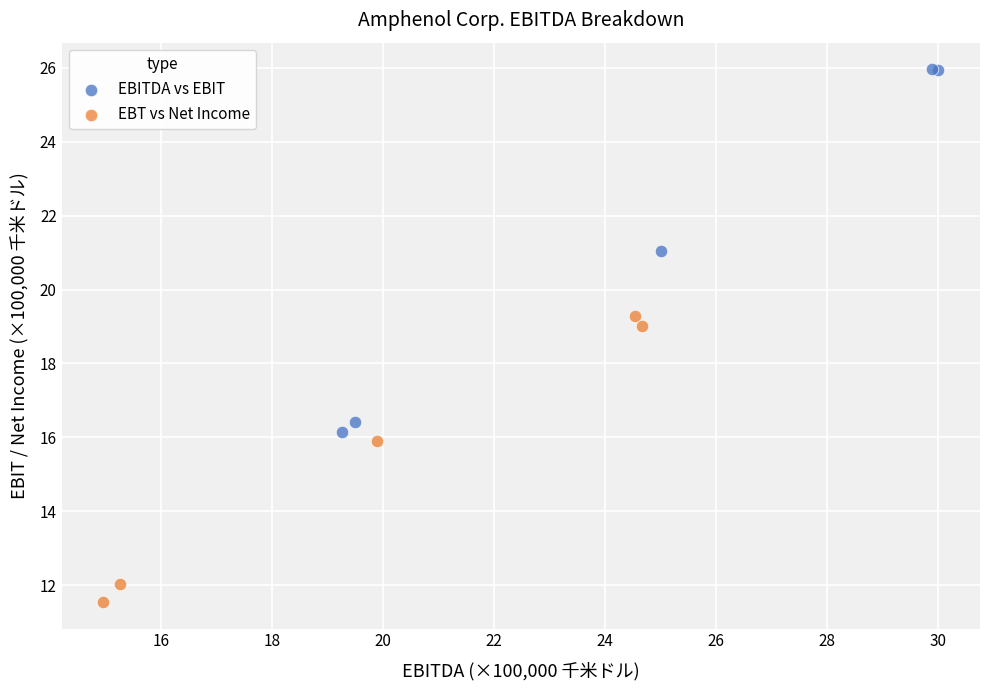

What are all the series names shown in the legend?

EBITDA vs EBIT, EBT vs Net Income